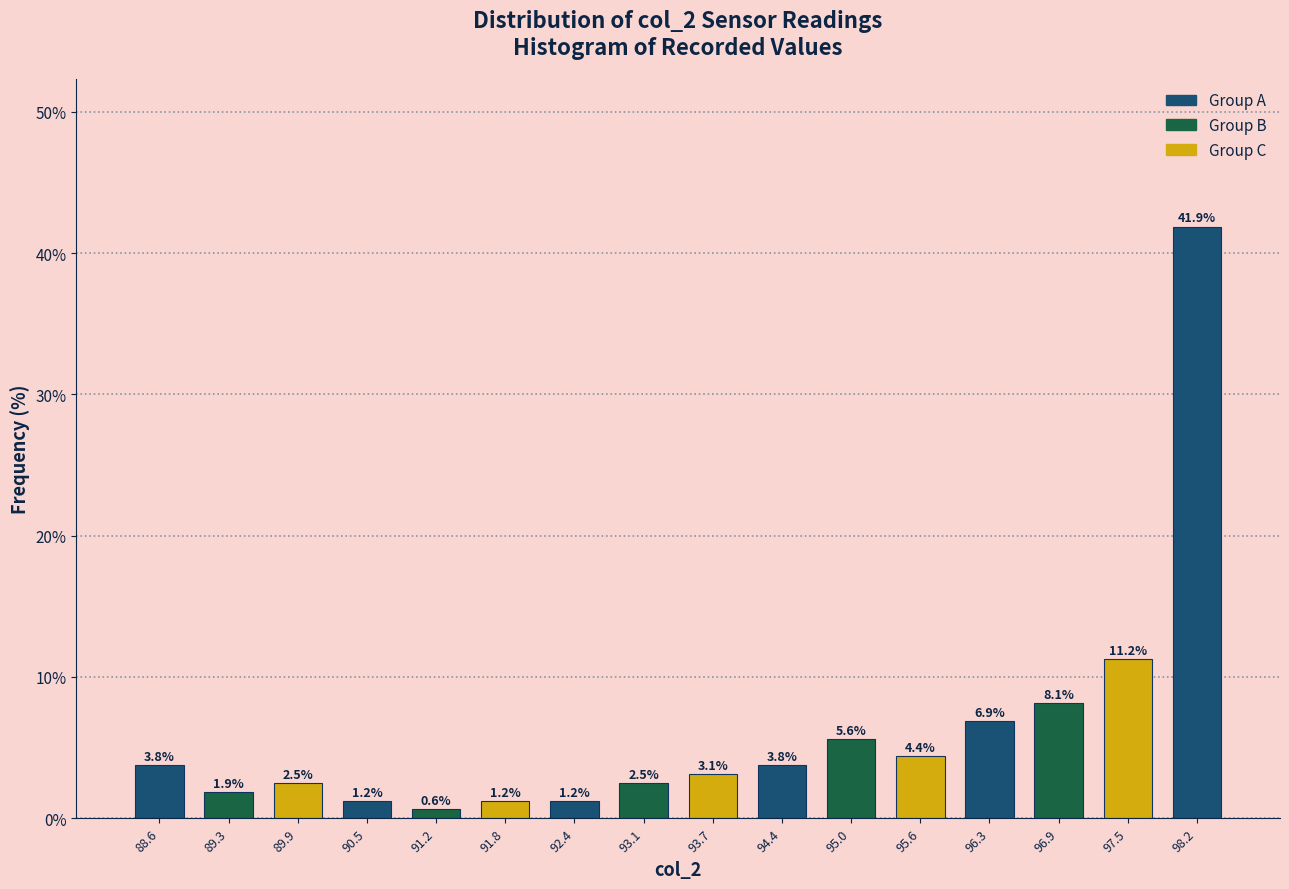

Reading left to right, list every bar in this chart as the range it spans on the x-axis followed by its height. The bar edges are not printed on the chart, so give them approximately, as read against the axis.

88.3 to 88.9: 3.8
88.9 to 89.6: 1.9
89.6 to 90.2: 2.5
90.2 to 90.9: 1.2
90.9 to 91.5: 0.6
91.5 to 92.1: 1.2
92.1 to 92.8: 1.2
92.8 to 93.4: 2.5
93.4 to 94.0: 3.1
94.0 to 94.7: 3.8
94.7 to 95.3: 5.6
95.3 to 96.0: 4.4
96.0 to 96.6: 6.9
96.6 to 97.2: 8.1
97.2 to 97.9: 11.2
97.9 to 98.5: 41.9